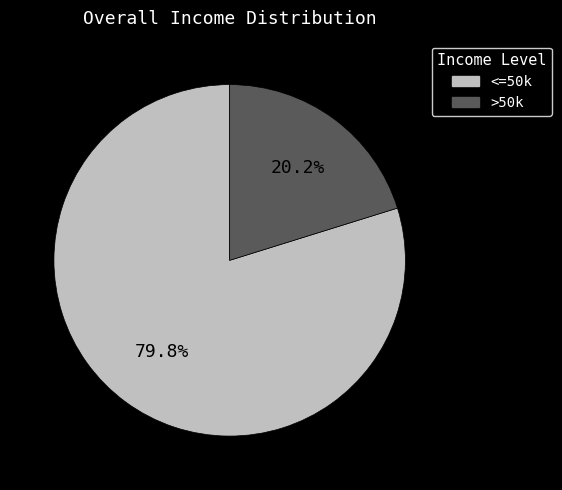

Does any single category account for the majority?

Yes